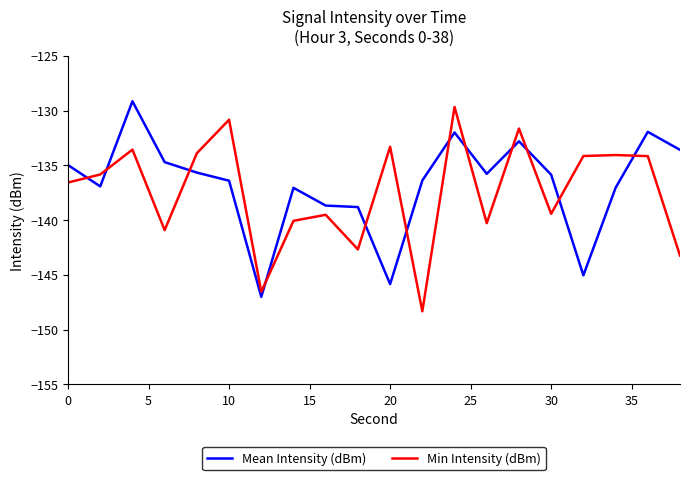

What are all the series names shown in the legend?

Mean Intensity (dBm), Min Intensity (dBm)